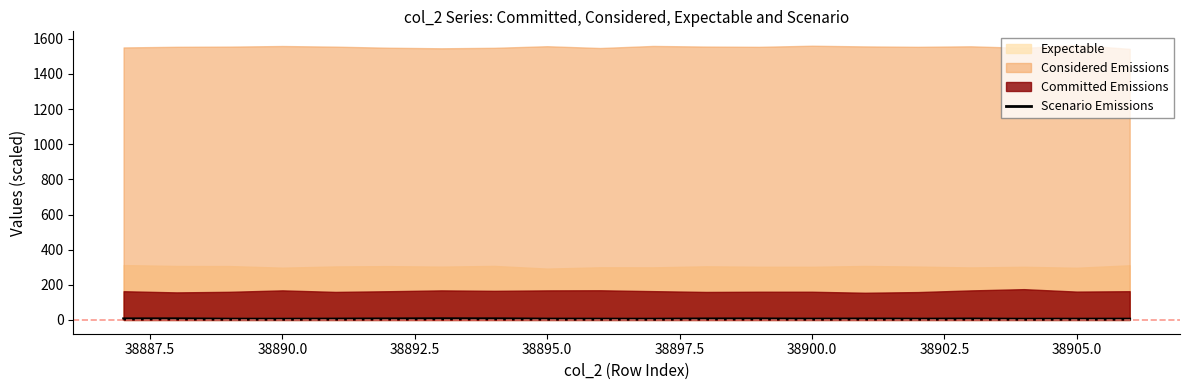

How many points are higher than both their immediate neighbors (excluding endpoints)?

5